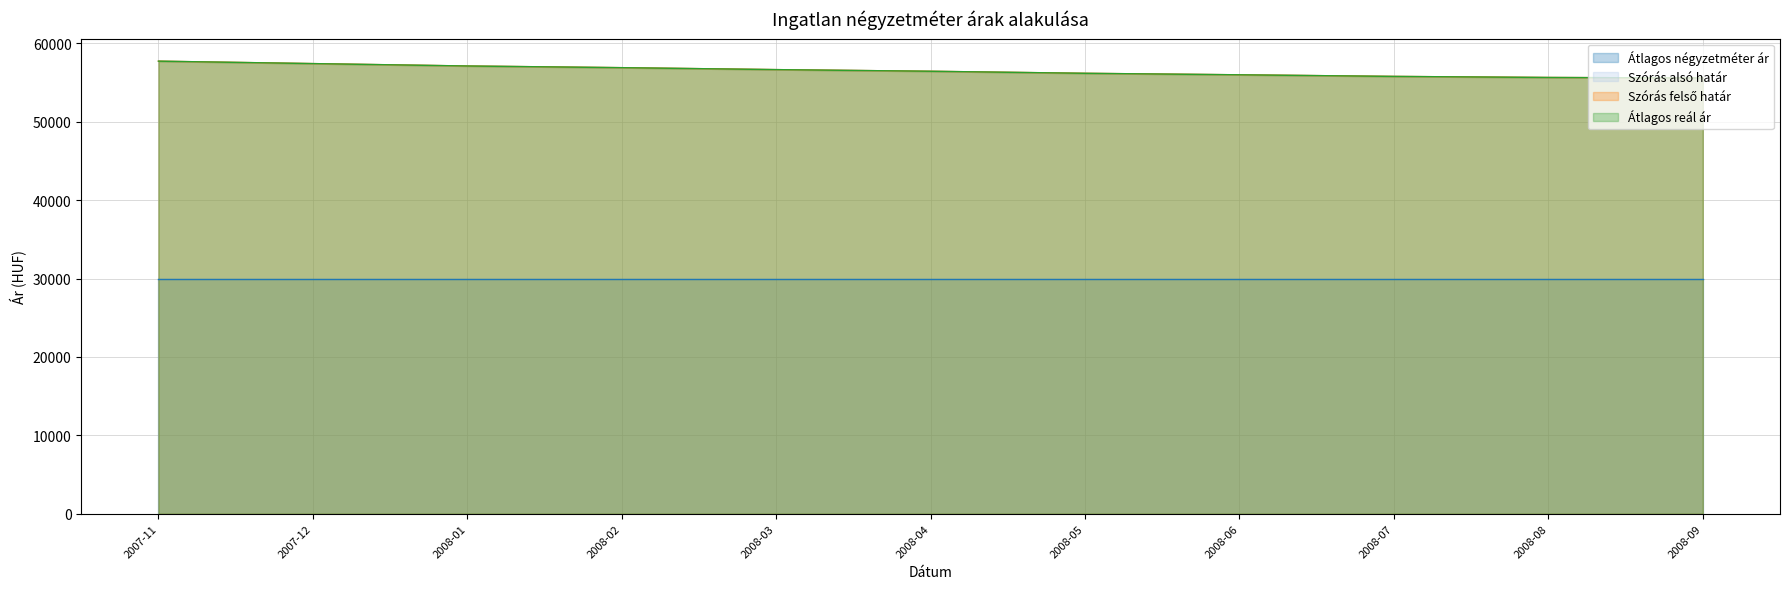

What is the maximum value for Szórás felső határ?

57738